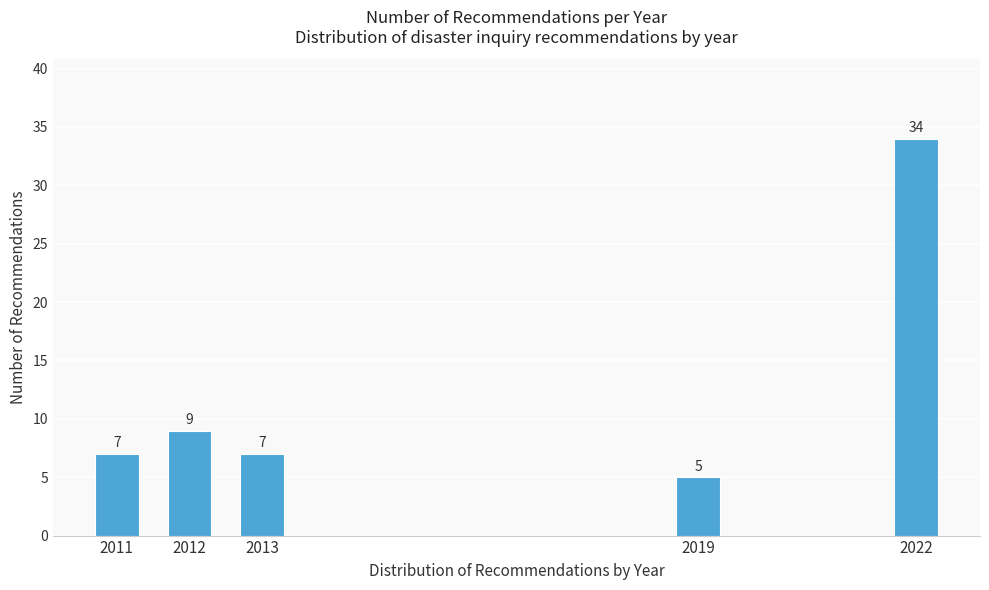

Reading left to right, extract all data points from this chart.

7	9	7	5	34